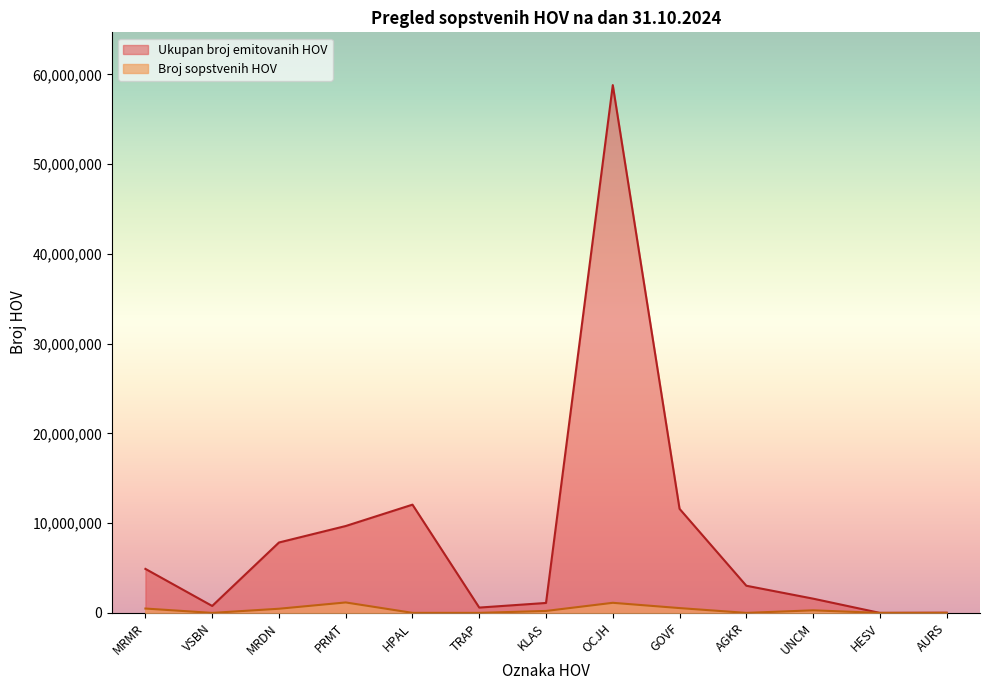

True or false: Broj sopstvenih HOV has a value of 1517609 at PRMT.

False